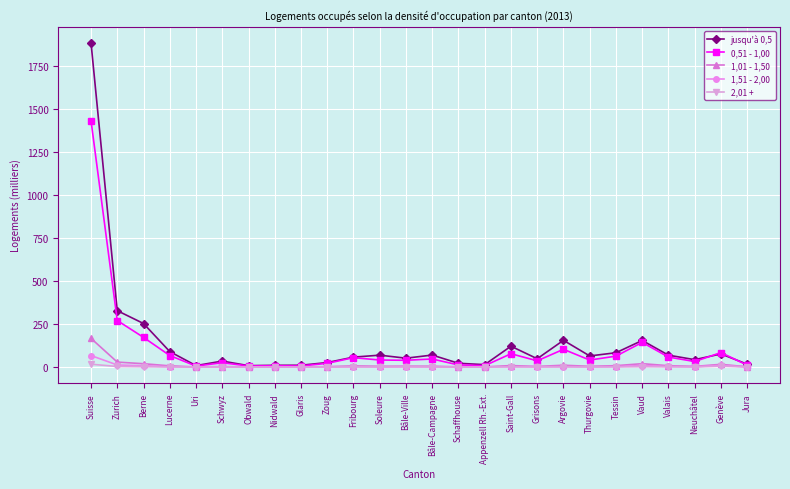

What is the sum of the jusqu'à 0,5 values at Berne and Soleure?

321.8